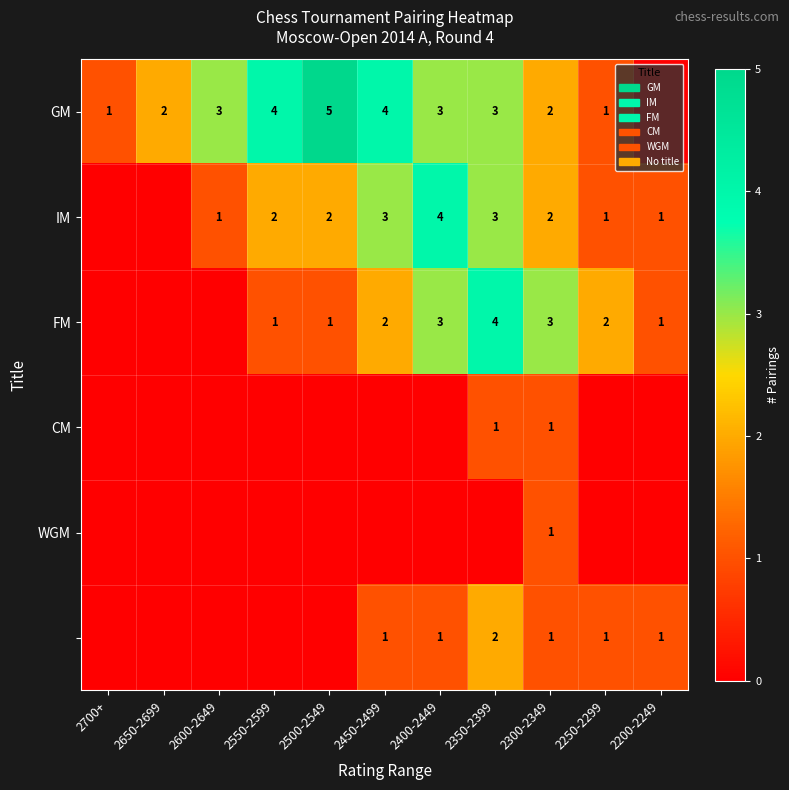

Is it true that IM equals 3 at 2450-2499?

True